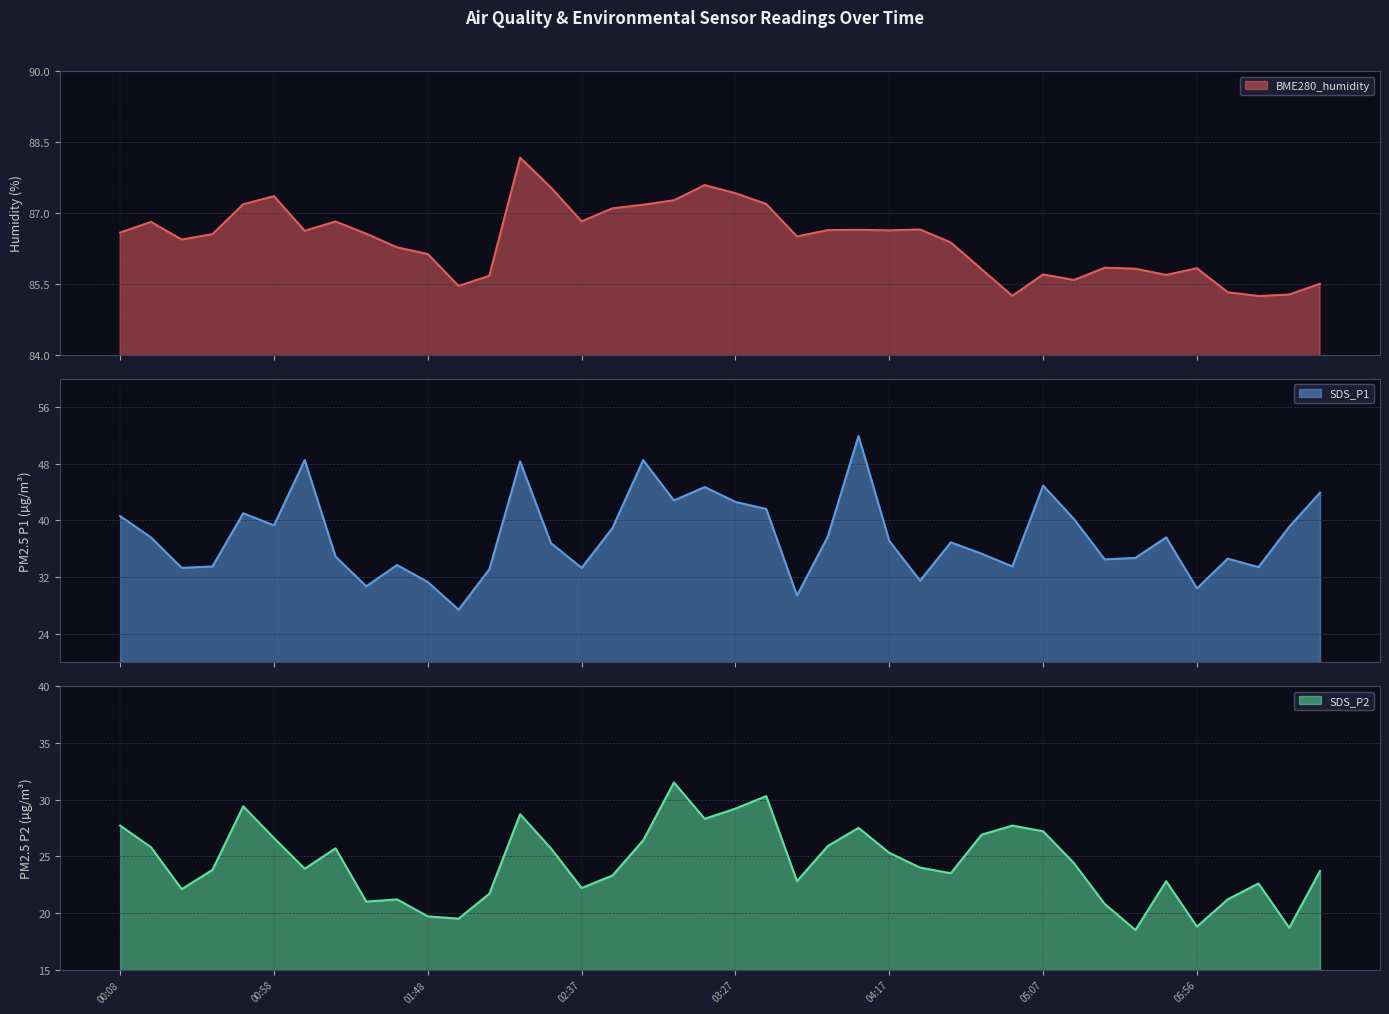

At how many categories does at least one series exceed 46?

40